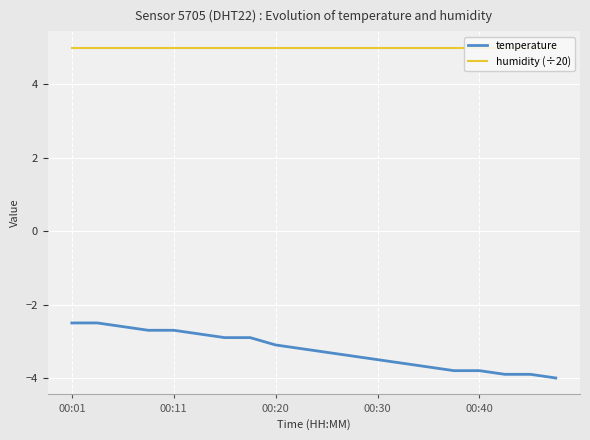

At which label does temperature first exceed -3?

00:01